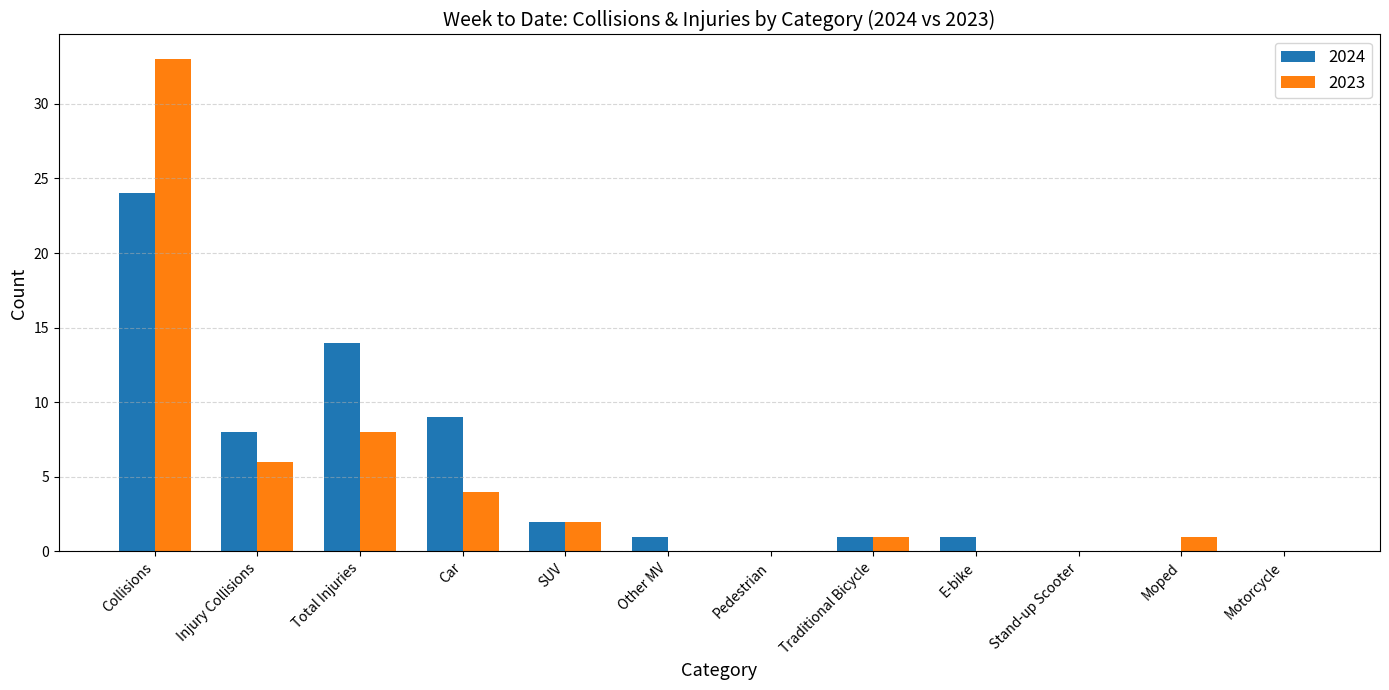

How many distinct data groups are displayed?

2